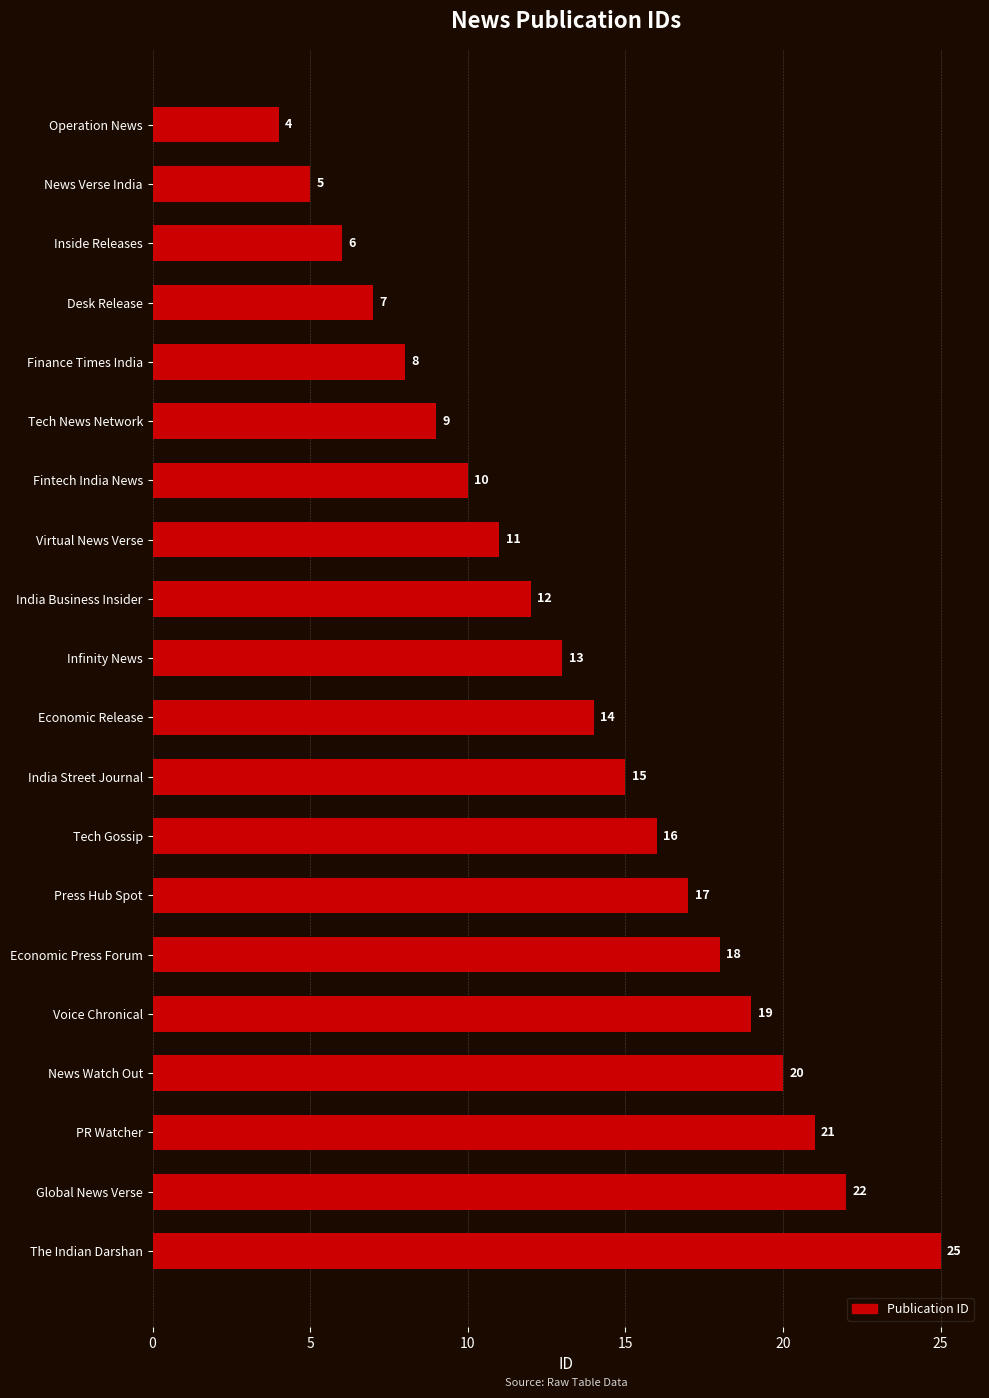

What is the maximum value shown in the chart?

25